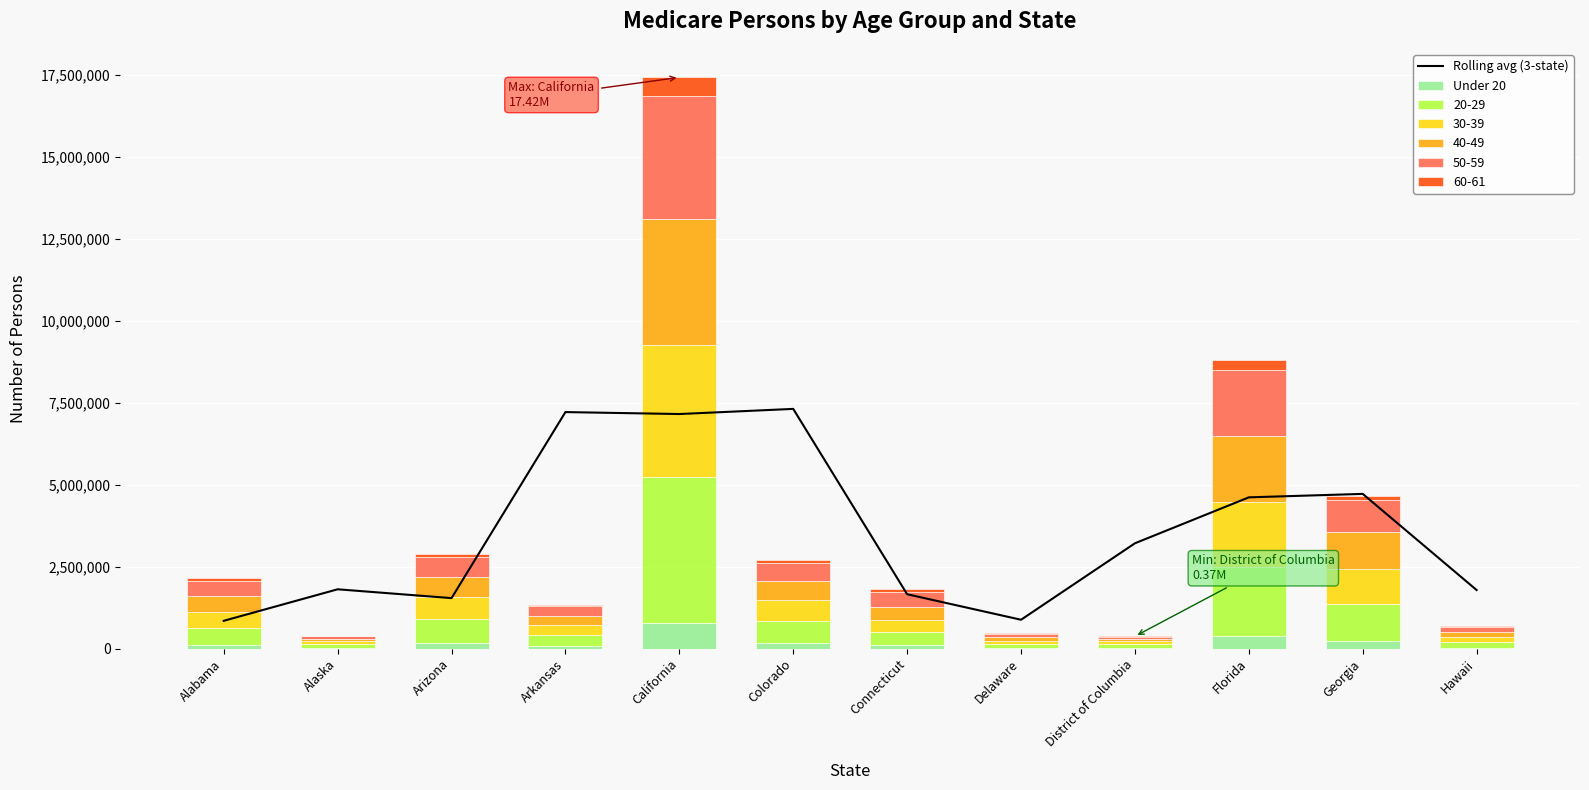

At which label is Rolling avg (3-state) closest to 4076633?

Florida